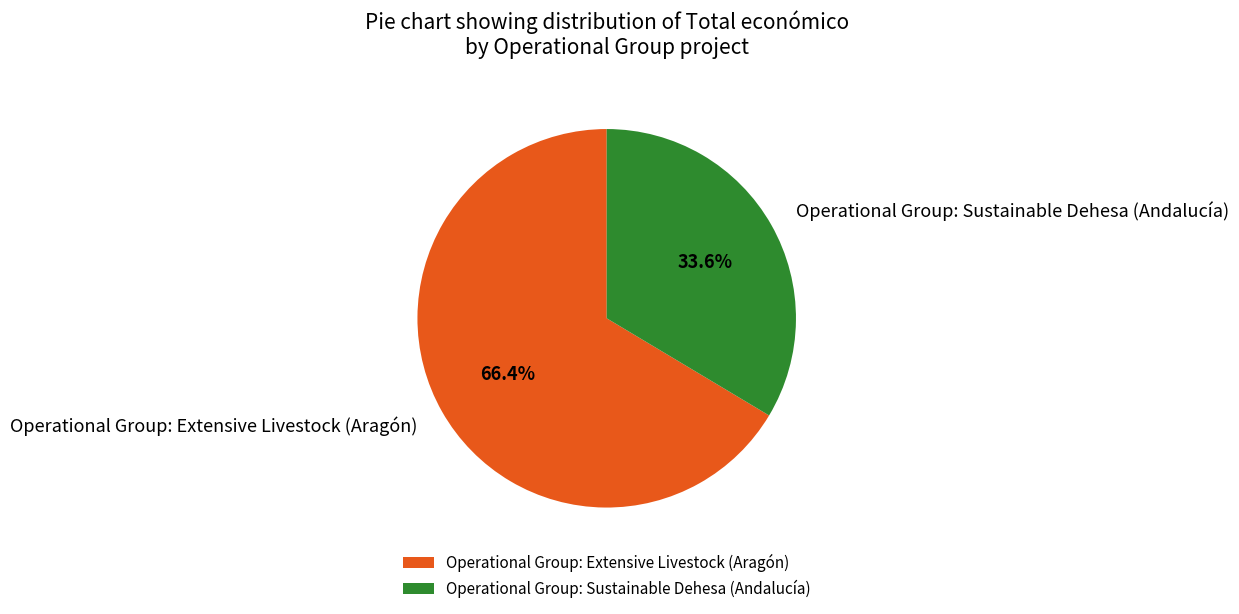

Which category has the smallest portion of the pie?

Operational Group: Sustainable Dehesa (Andalucía)